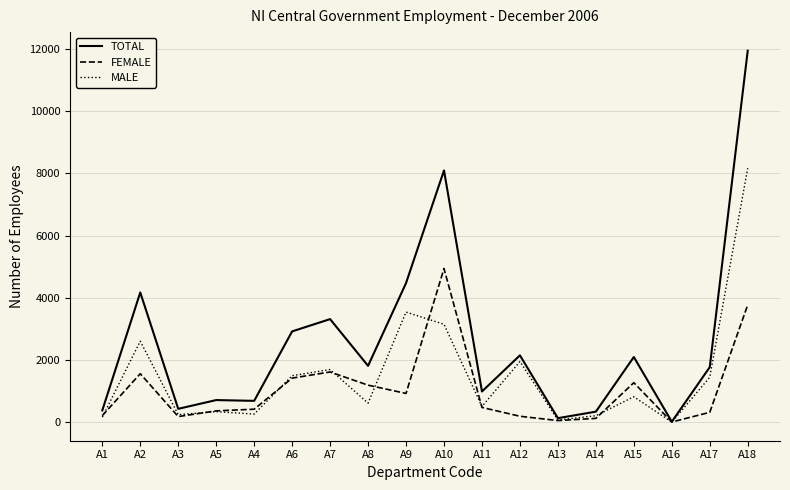

Which series has the largest range (max minus min)?

TOTAL